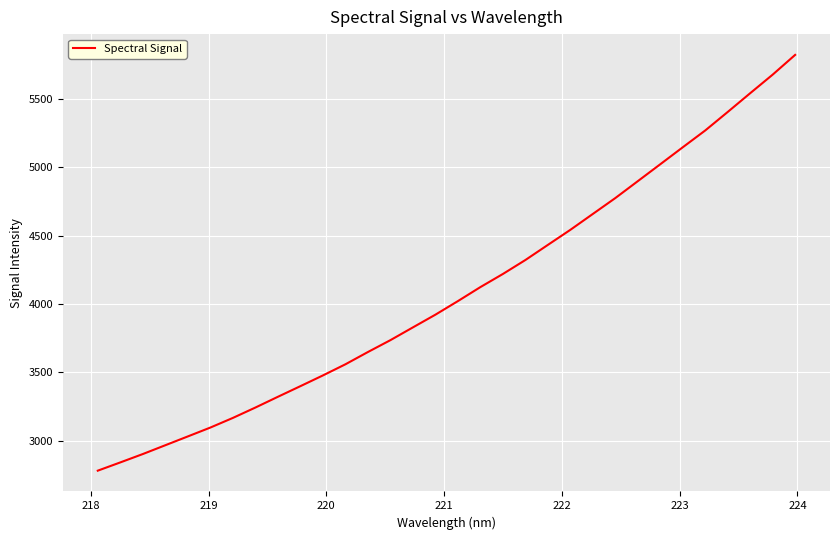

What is the smallest value displayed?

2779.3